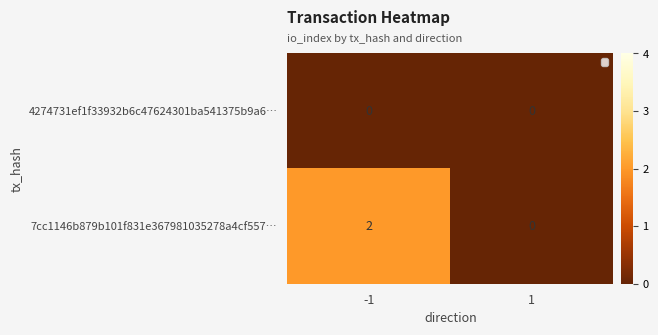

Rank the series by their maximum value, from lowest to highest.

4274731ef1f33932b6c47624301ba541375b9a6…, 7cc1146b879b101f831e367981035278a4cf557…